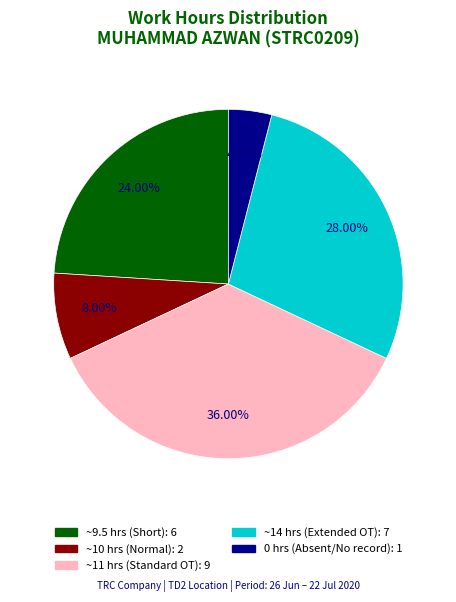

Count the number of slices in the pie.

5